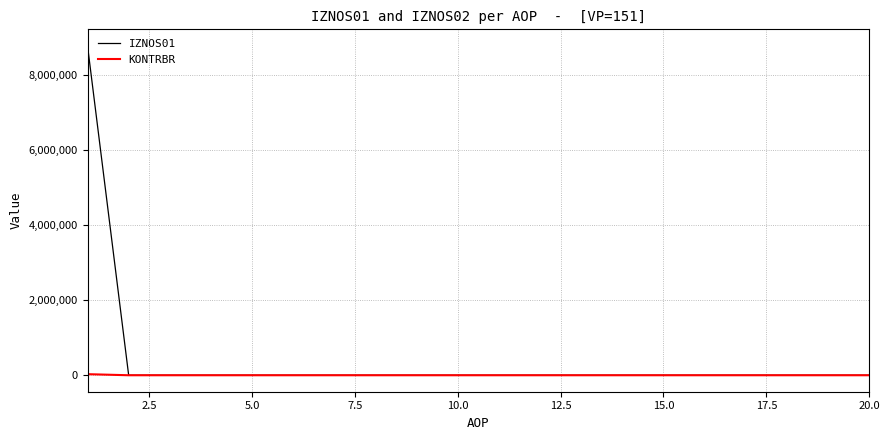

Rank the series by their maximum value, from lowest to highest.

KONTRBR, IZNOS01